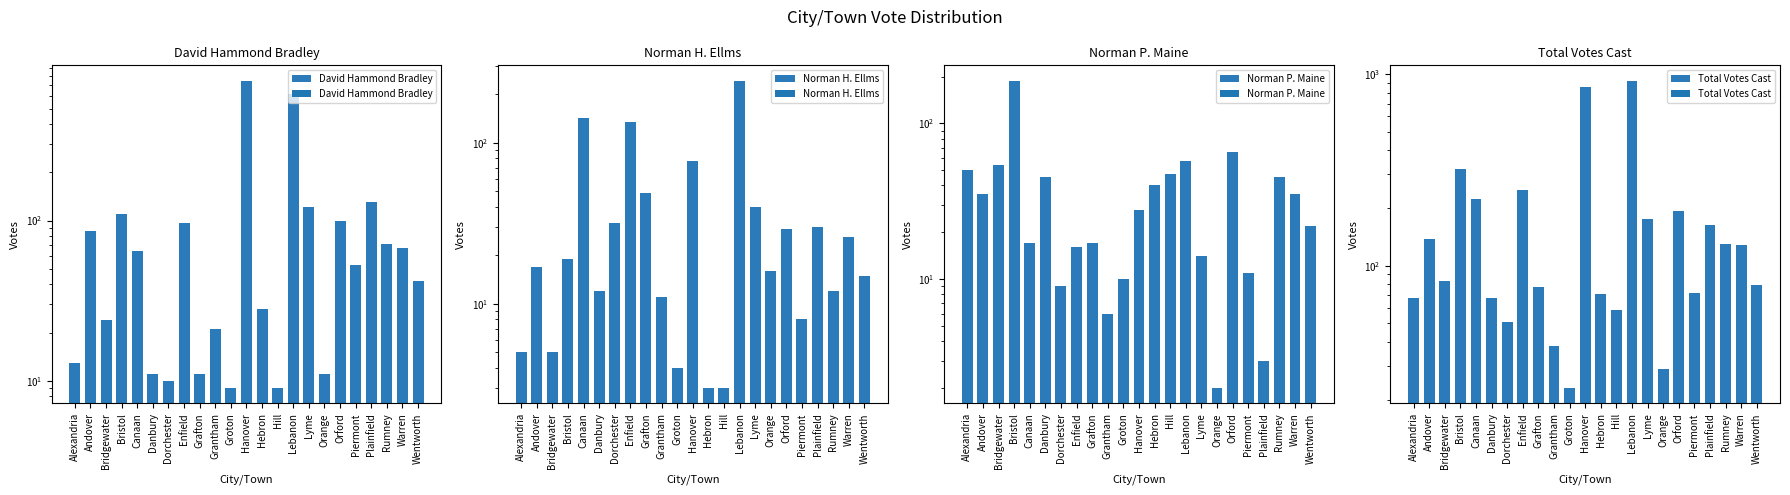

What is the difference between the Norman H. Ellms values at Enfield and Lebanon?

108